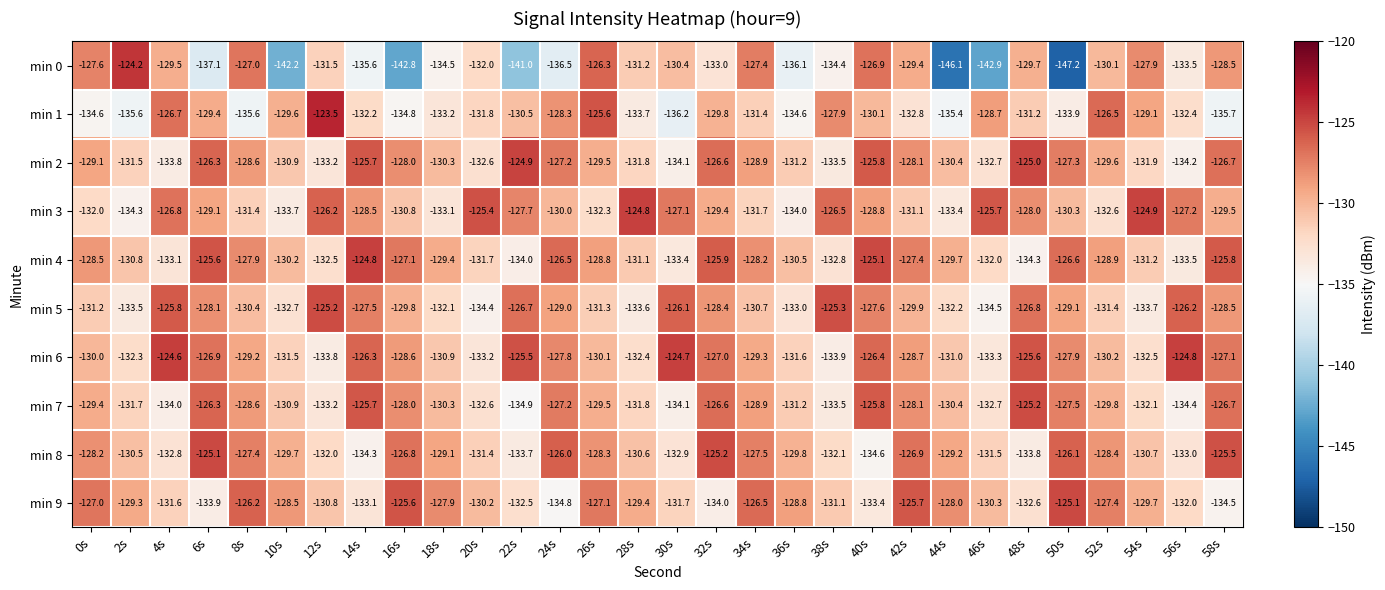

Rank the categories by min 8 value from highest to lowest.

6s, 32s, 58s, 24s, 50s, 16s, 42s, 8s, 34s, 0s, 26s, 52s, 18s, 44s, 10s, 36s, 2s, 28s, 54s, 20s, 46s, 12s, 38s, 4s, 30s, 56s, 22s, 48s, 14s, 40s